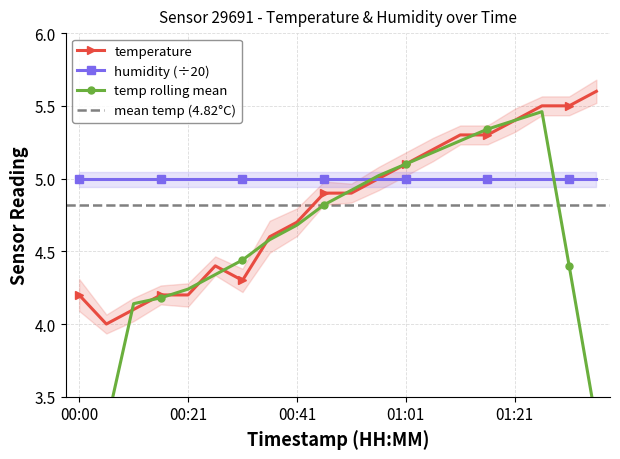

The chart shows a value of 8.7 at 01:06. True or false?

False